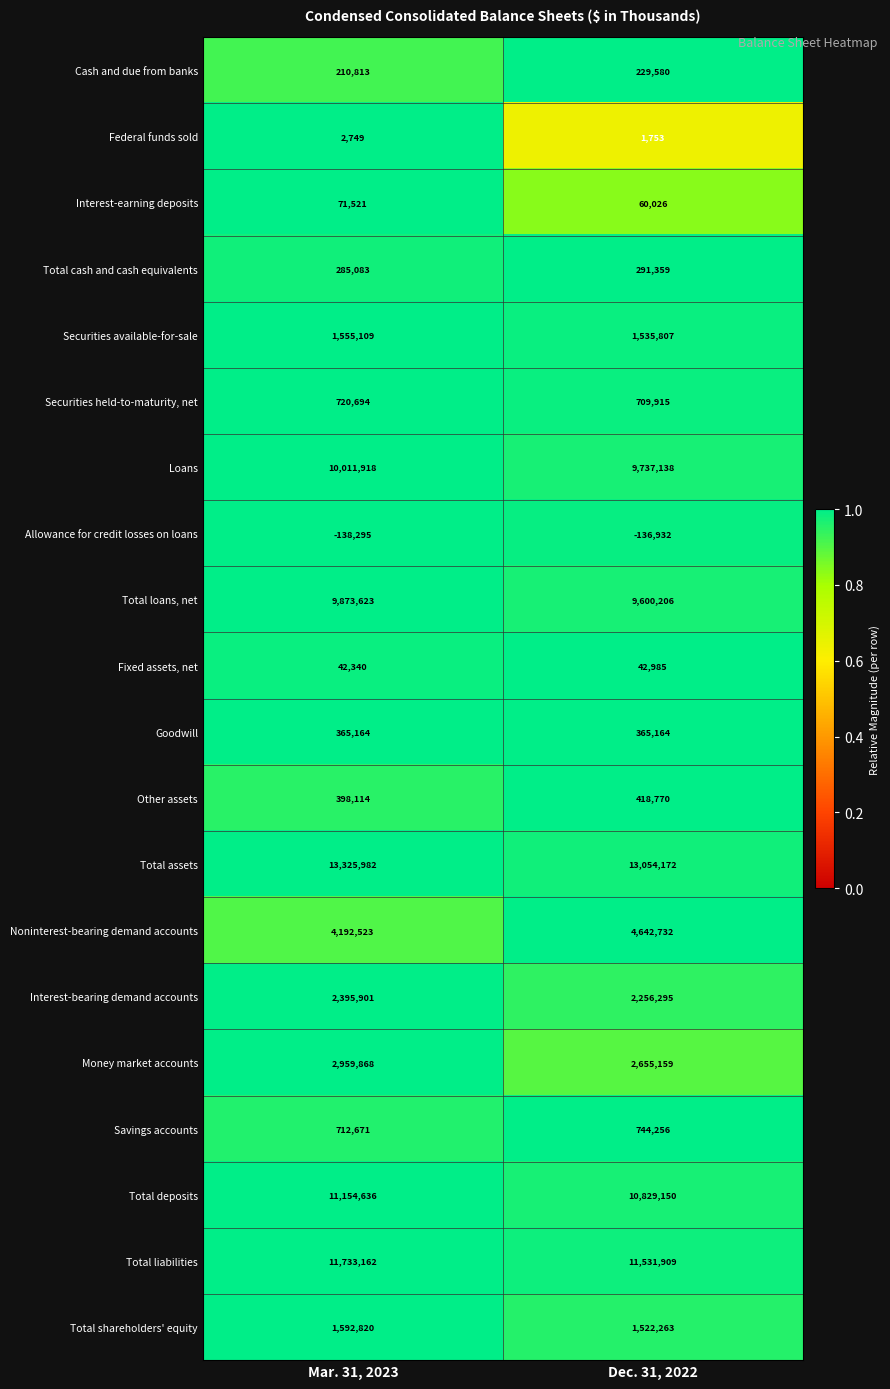

Between Mar. 31, 2023 and Dec. 31, 2022, which series saw the biggest shift?

Noninterest-bearing demand accounts